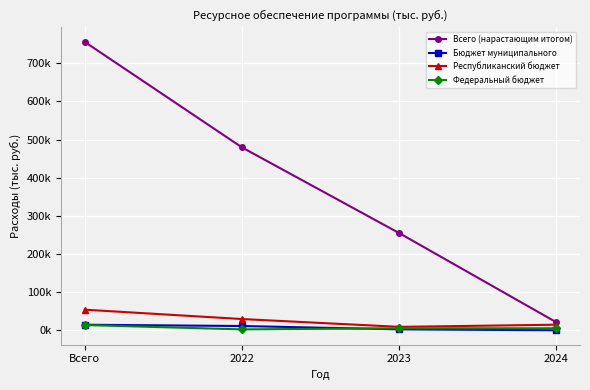

The Всего (нарастающим итогом) series shows 448611.9 at 2023. True or false?

False